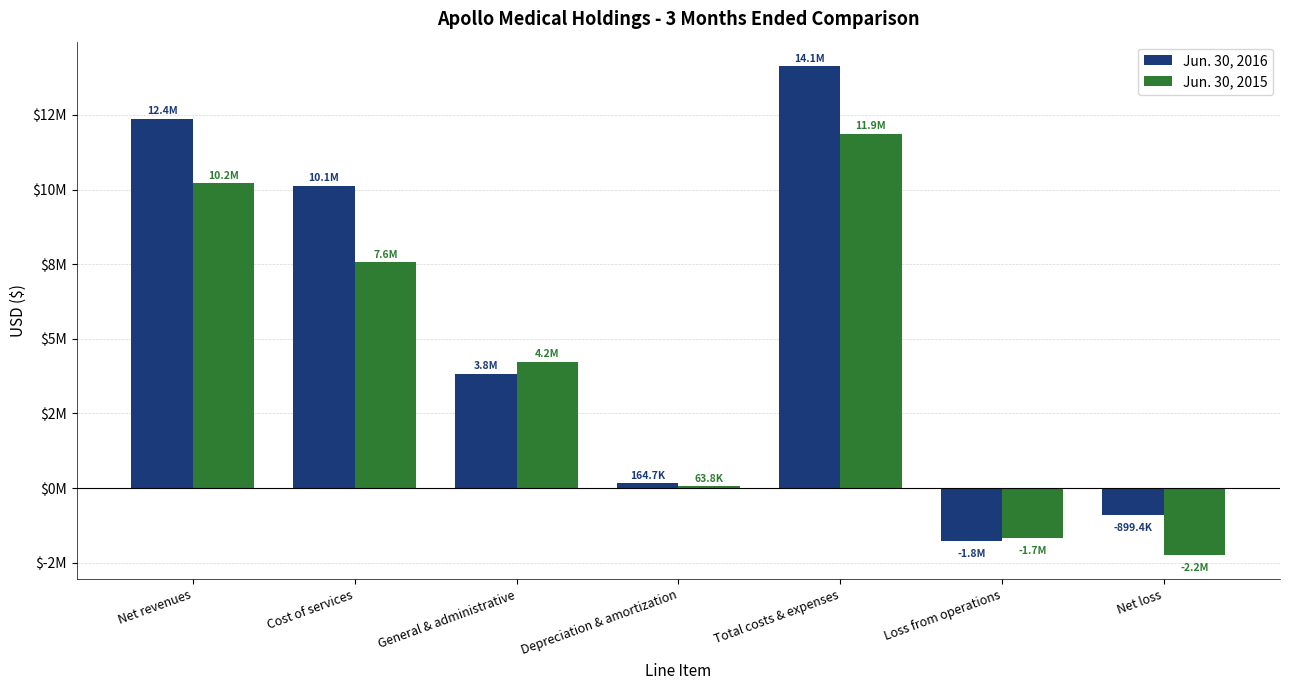

List the series in order of their peak value, lowest first.

Jun. 30, 2015, Jun. 30, 2016